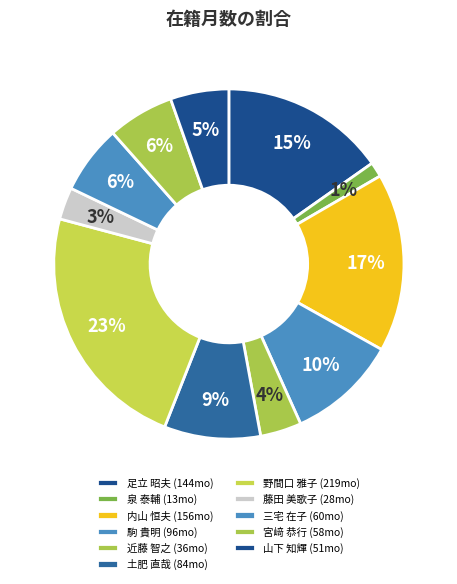

Count the number of slices in the pie.

11